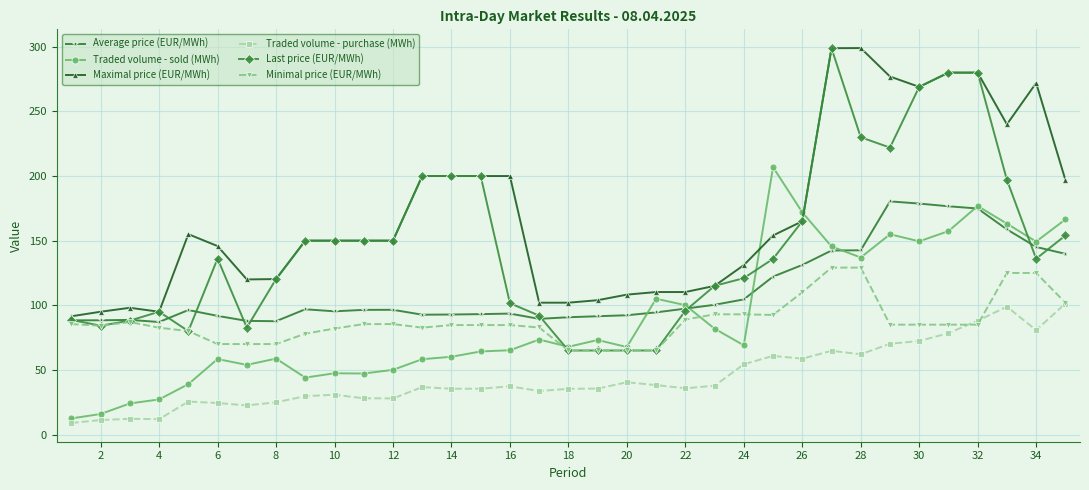

After their last crossing, which series has the higher values: Traded volume - sold (MWh) or Maximal price (EUR/MWh)?

Maximal price (EUR/MWh)